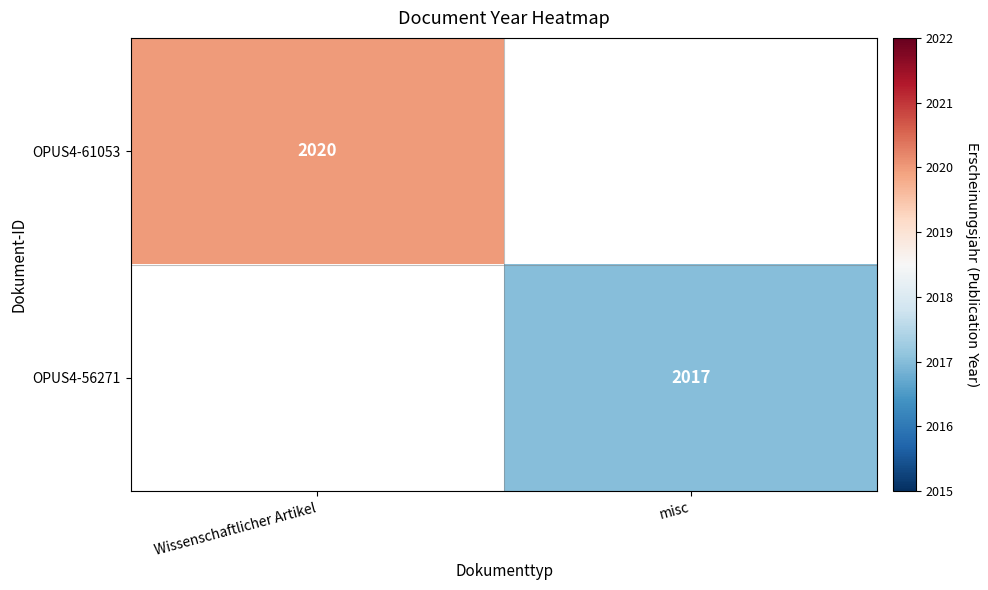

True or false: OPUS4-61053 has a value of 2020 at Wissenschaftlicher Artikel.

True